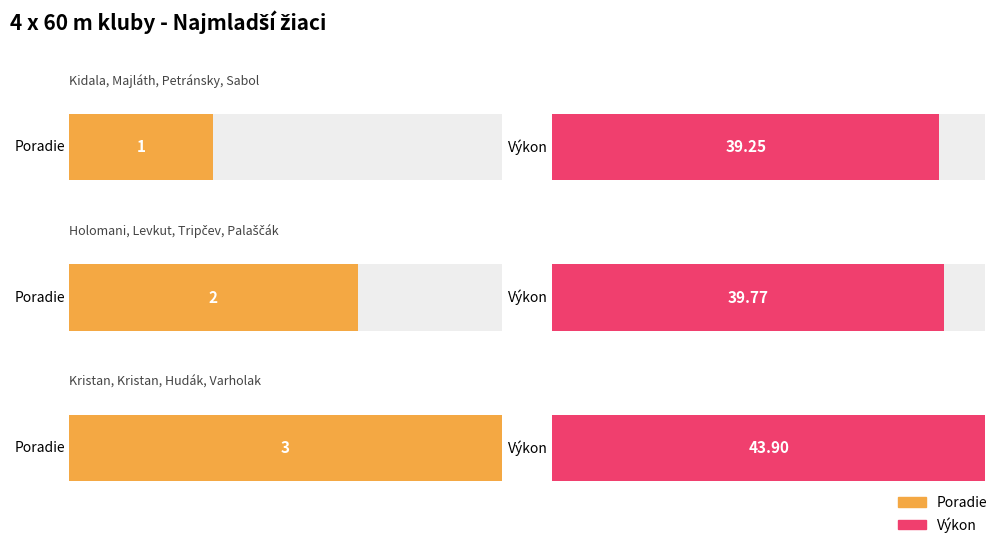

Between Kidala, Majláth, Petránsky, Sabol and Kristan, Kristan, Hudák, Varholak, which series saw the biggest shift?

Výkon